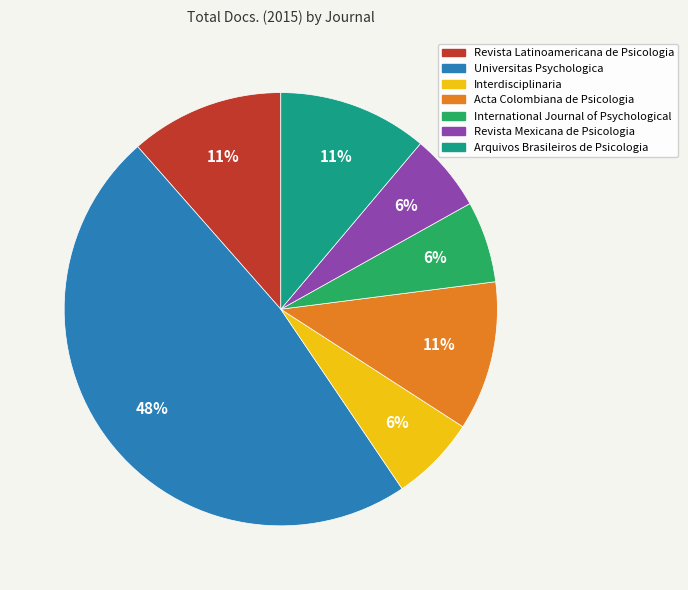

Do Acta Colombiana de Psicologia and Arquivos Brasileiros de Psicologia together represent more than half of the pie?

No